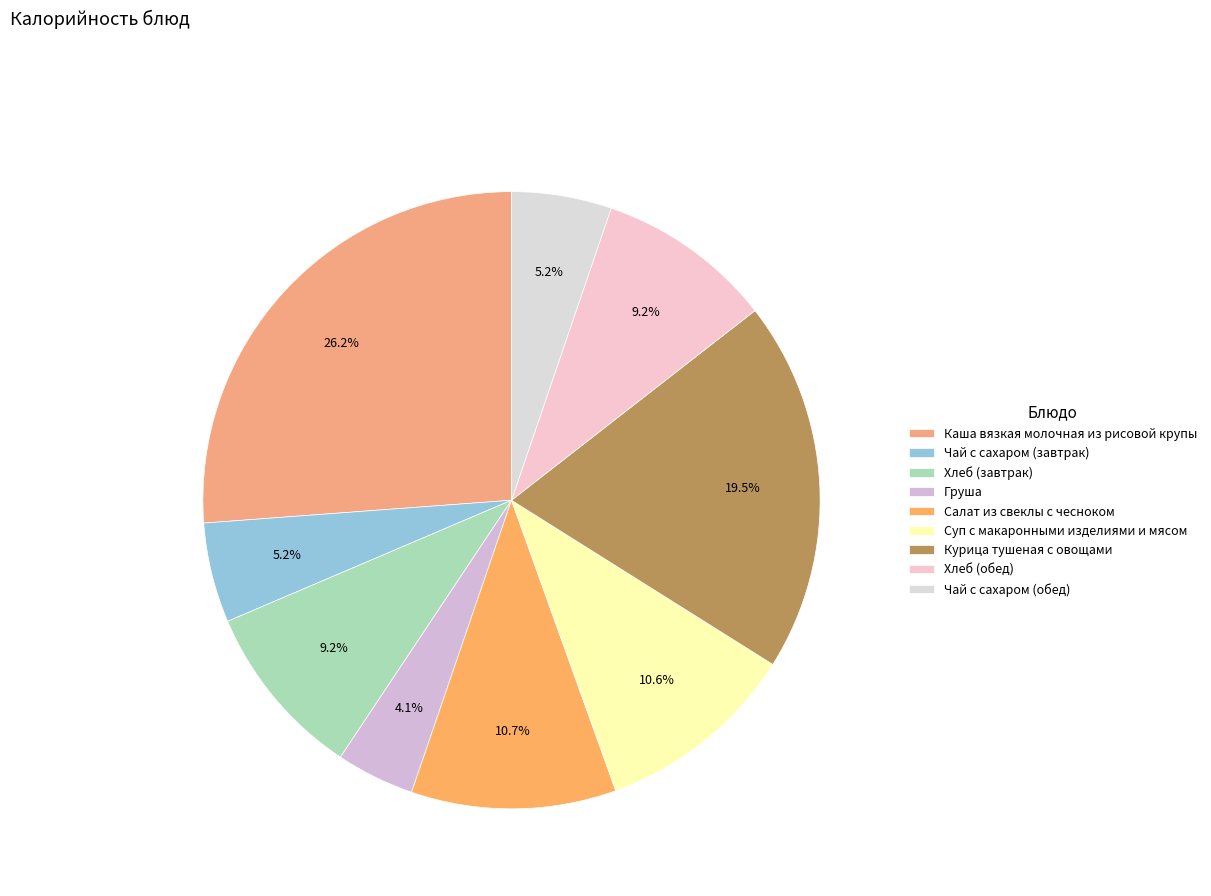

To the nearest percent, what portion does Суп с макаронными изделиями и мясом represent?

11%